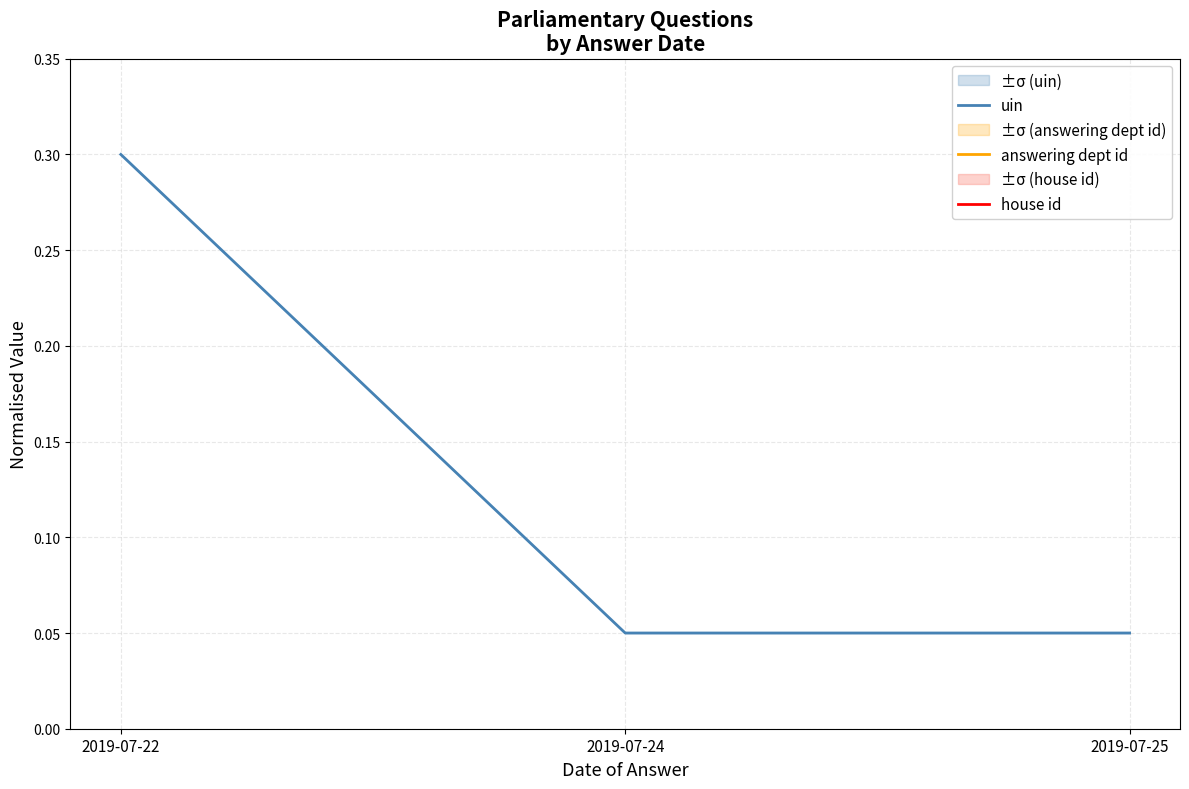

True or false: answering dept id has a value of 0.5 at 2019-07-24.

True